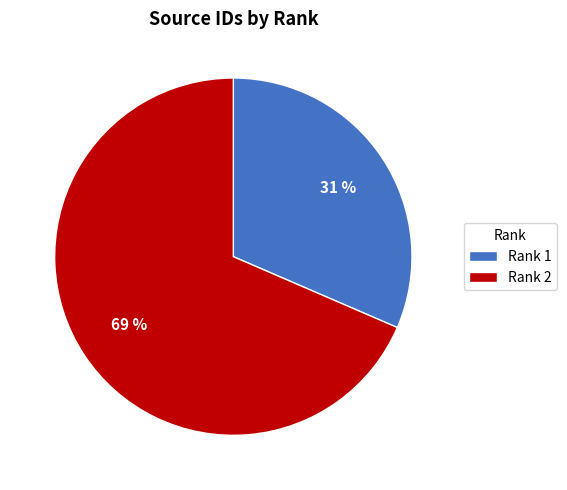

Does any single category account for the majority?

Yes